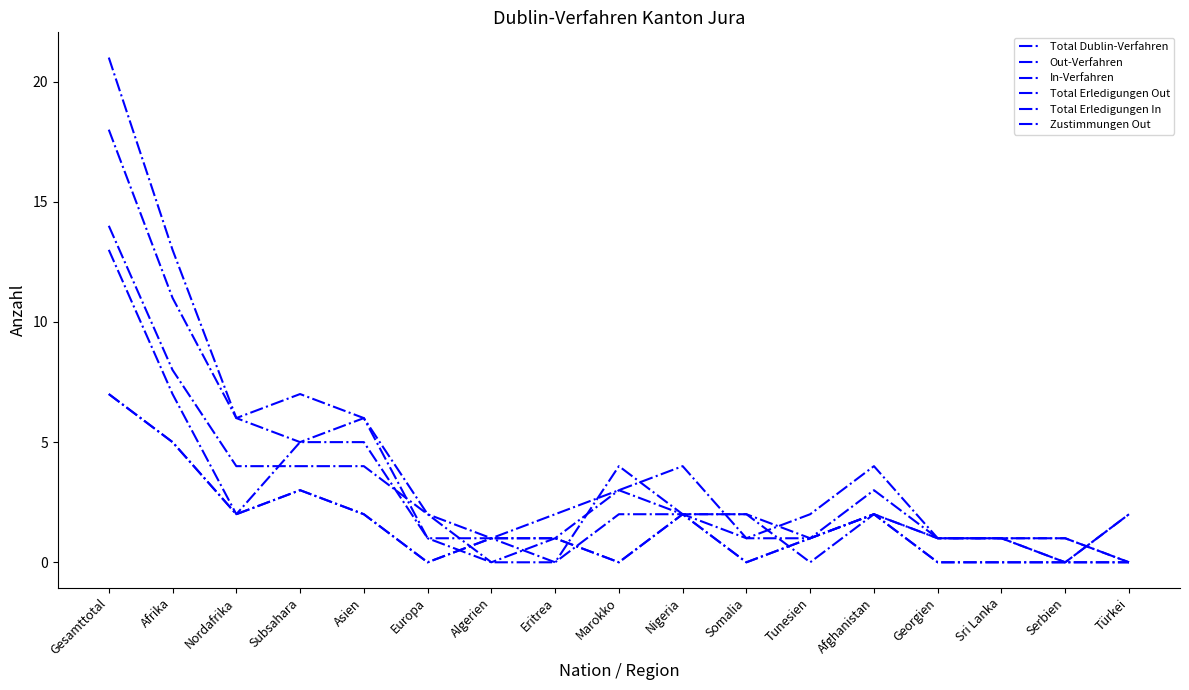

What is the difference between the maximum and minimum values in the Total Dublin-Verfahren series?

21